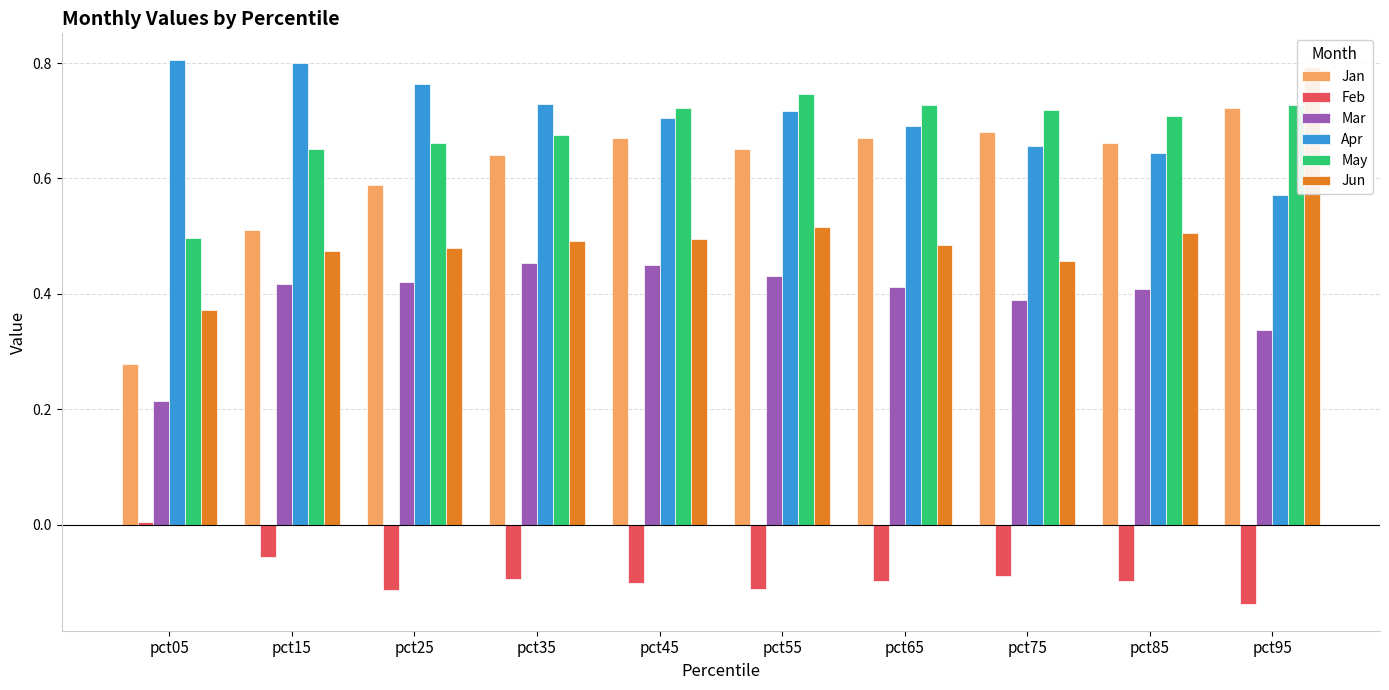

True or false: May has a value of 1.1 at pct75.

False